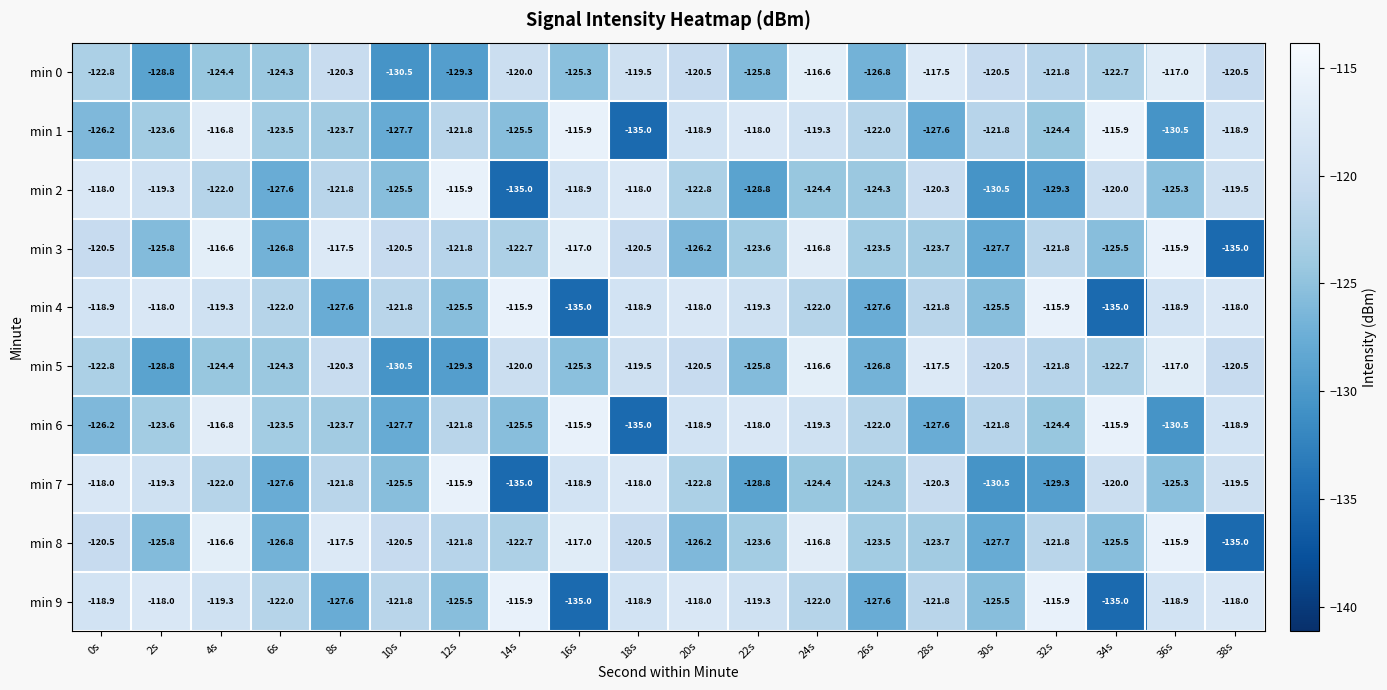

How many data points in min 2 are above -122?

9